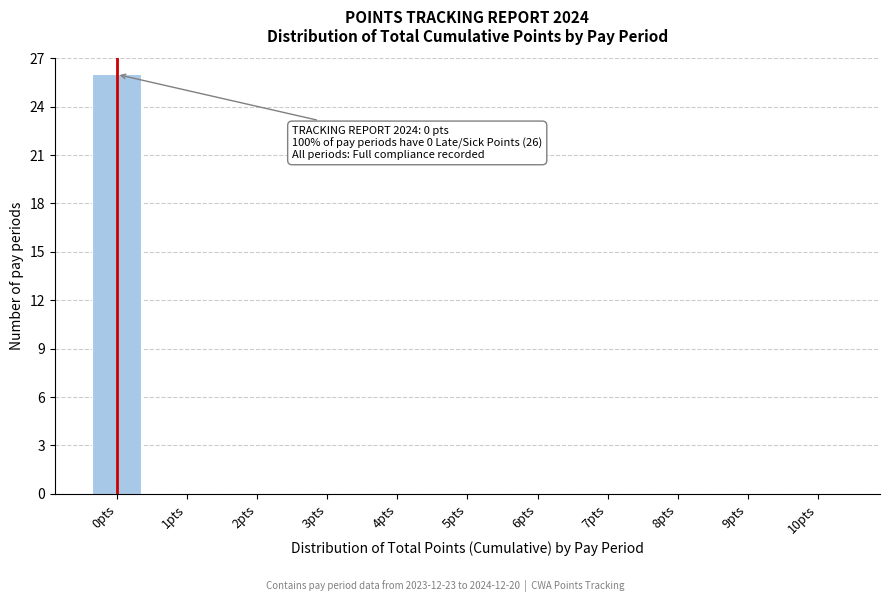

Reading left to right, extract all data points from this chart.

0pts=26	1pts=0	2pts=0	3pts=0	4pts=0	5pts=0	6pts=0	7pts=0	8pts=0	9pts=0	10pts=0